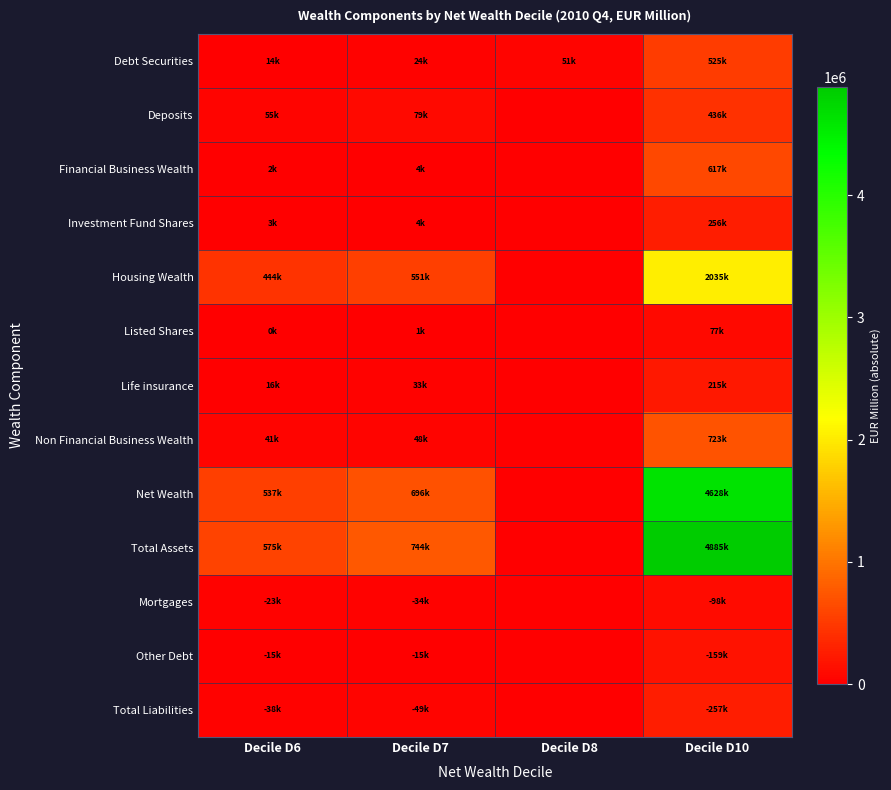

What is the greatest value displayed?

4884861.7